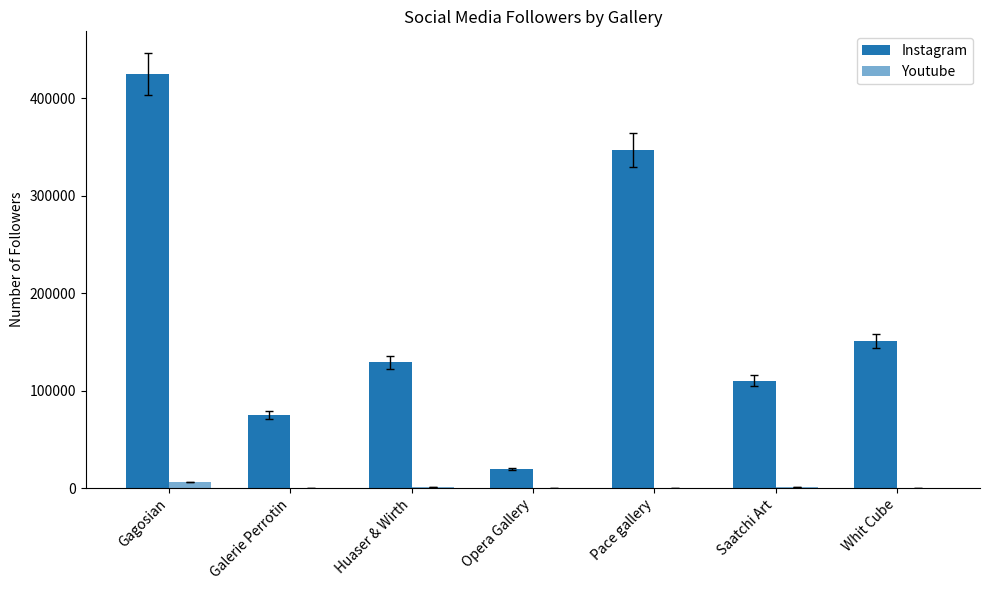

True or false: Instagram has a value of 41971 at Galerie Perrotin.

False